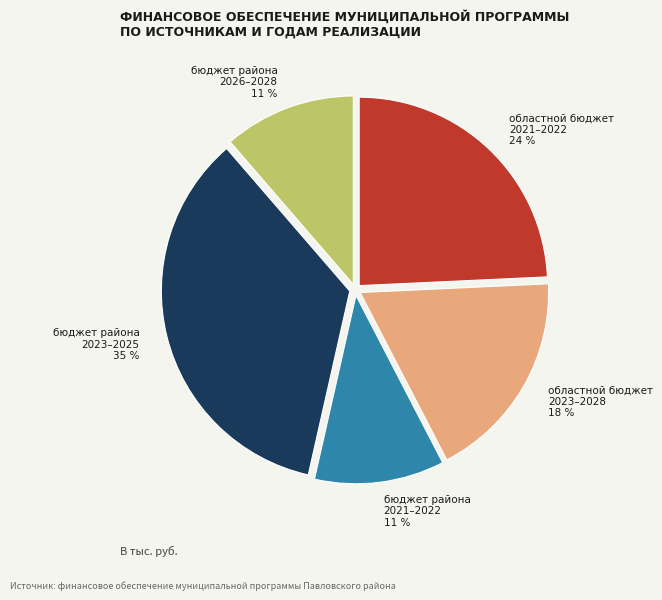

To the nearest percent, what is the difference between the largest and smallest slice percentages?

24%